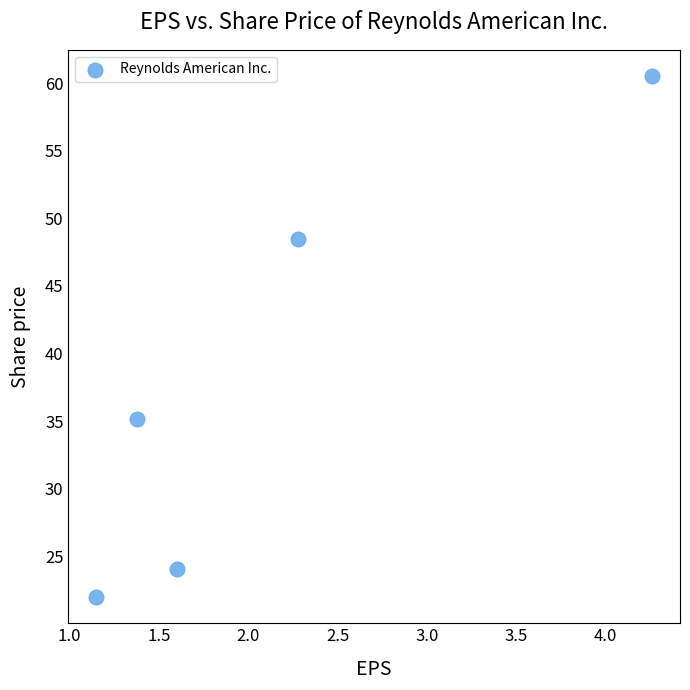

What is the range of Y values (max minus min)?

38.6